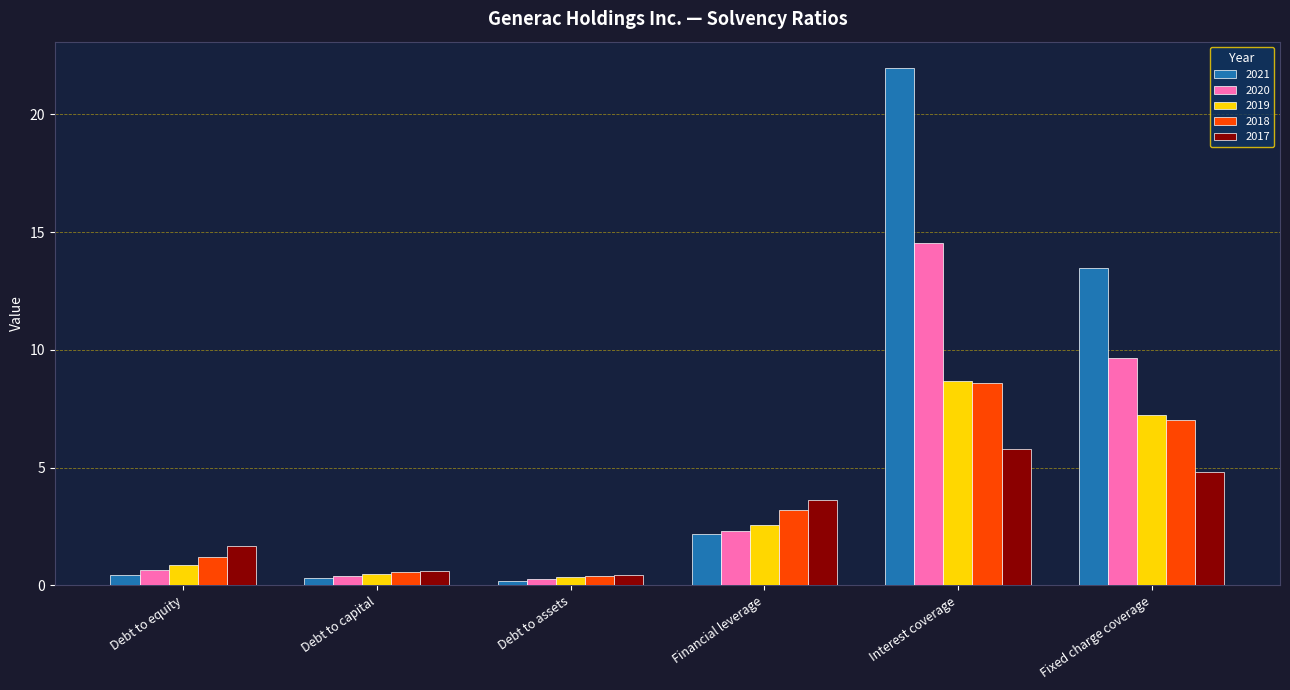

What is the approximate value of 2017 at Financial leverage?

3.6